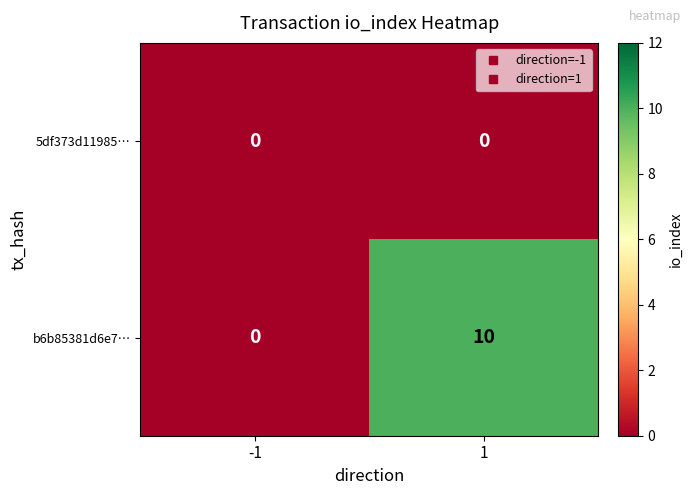

Reading left to right, extract all data points from this chart.

5df373d11985…: 0	0
b6b85381d6e7…: 0	10